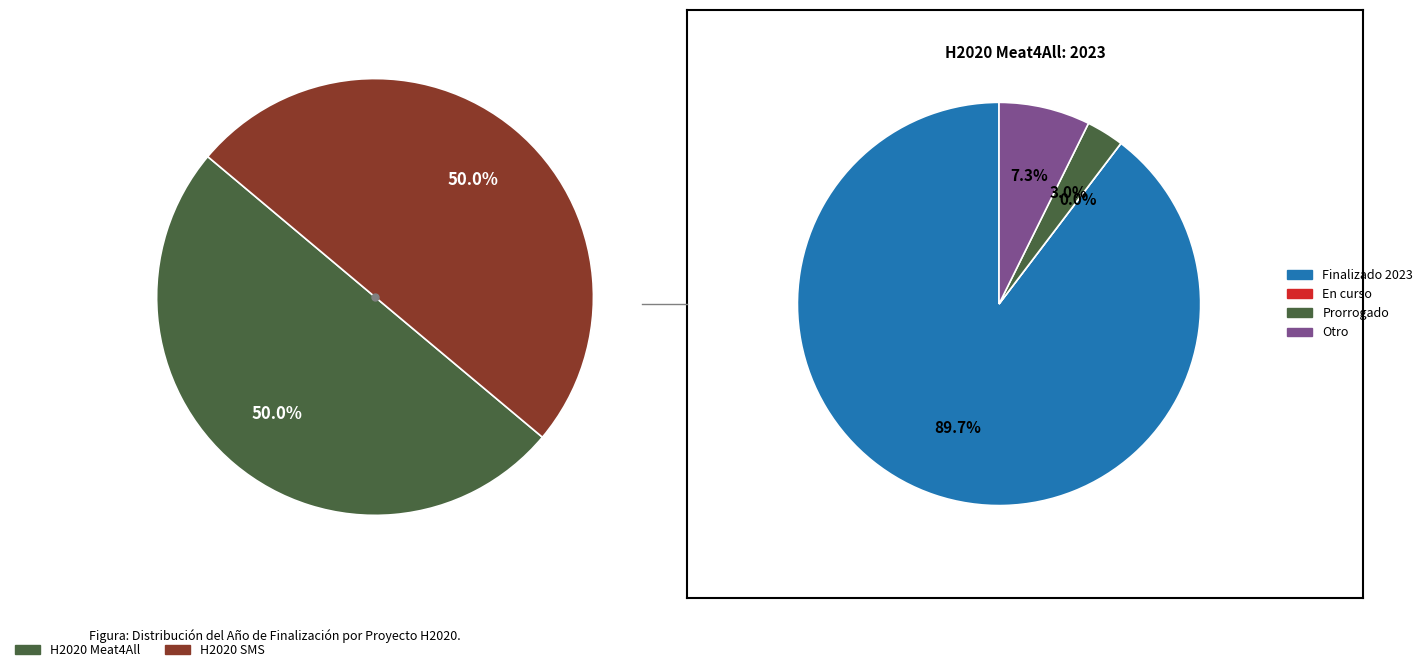

To the nearest percent, what is the average slice percentage?

50%